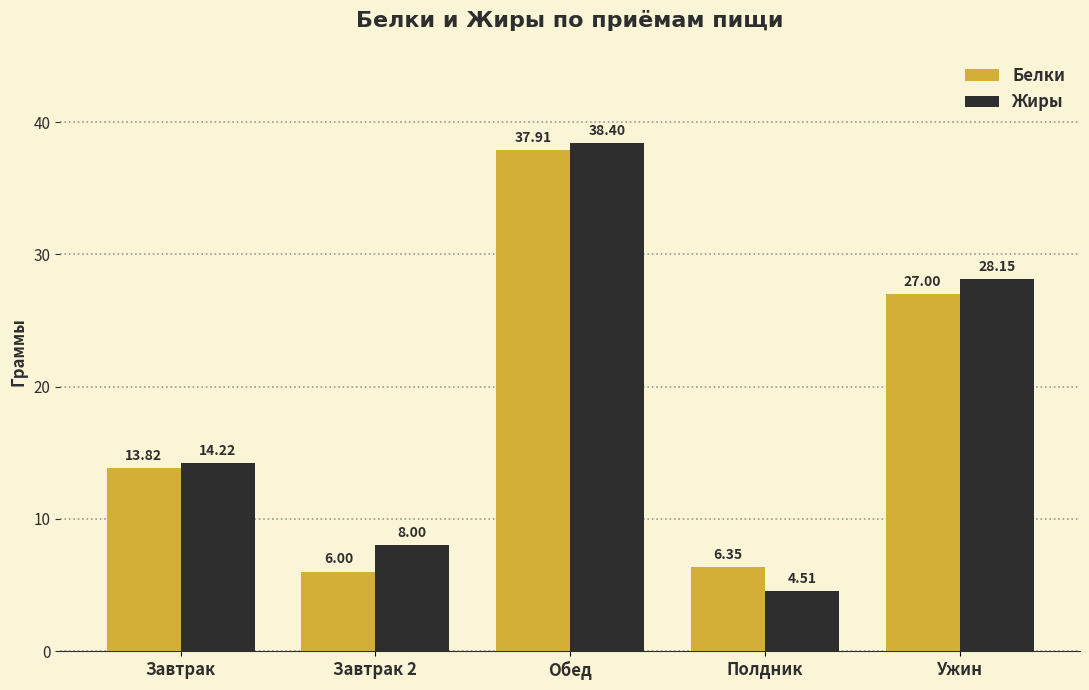

The Жиры series shows 8.0 at Завтрак 2. True or false?

True